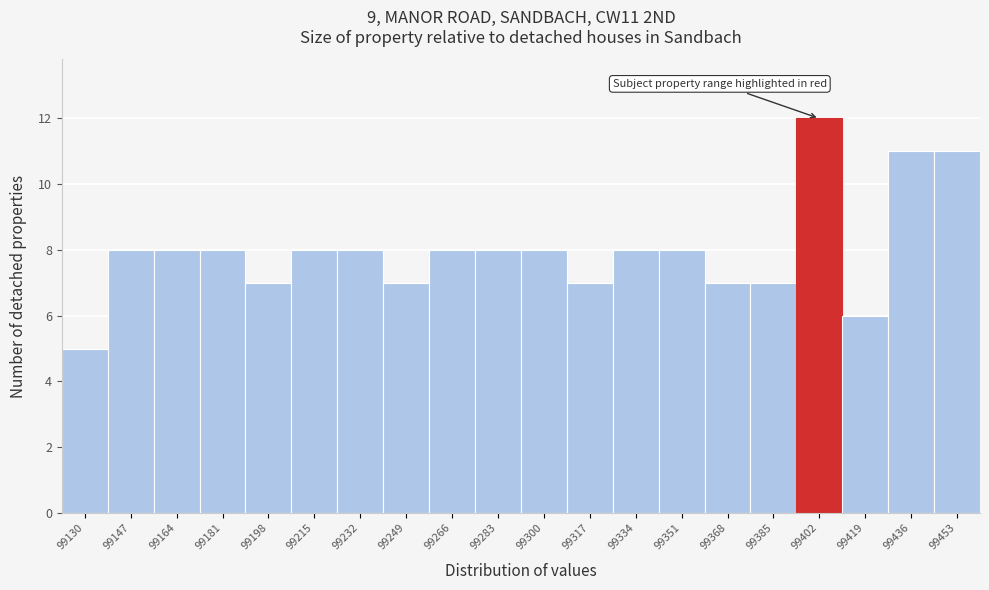

Reading left to right, what are all the values shown in this chart?

5	8	8	8	7	8	8	7	8	8	8	7	8	8	7	7	12	6	11	11